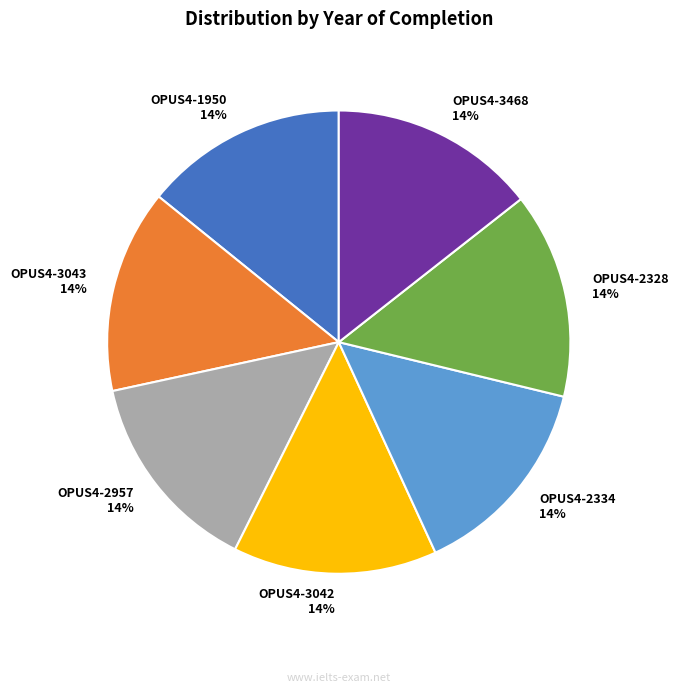

Do OPUS4-3043 and OPUS4-3468 together represent more than half of the pie?

No